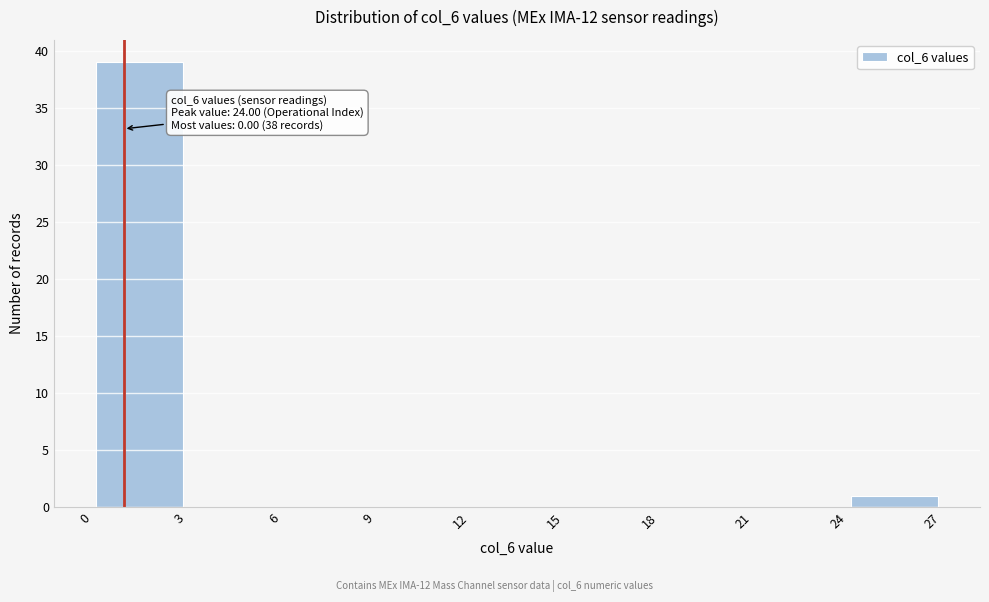

Over which range of the x-axis is the bar tallest?

0 to 3